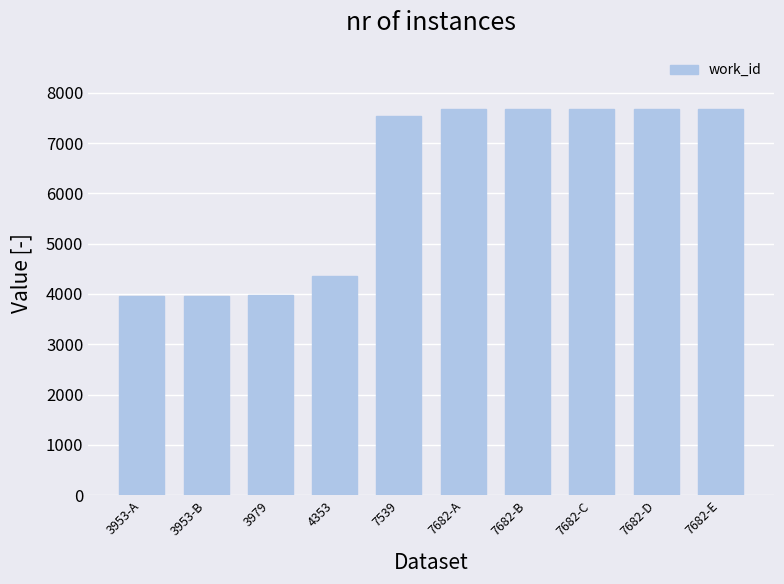

What is the sum of all values?

62187